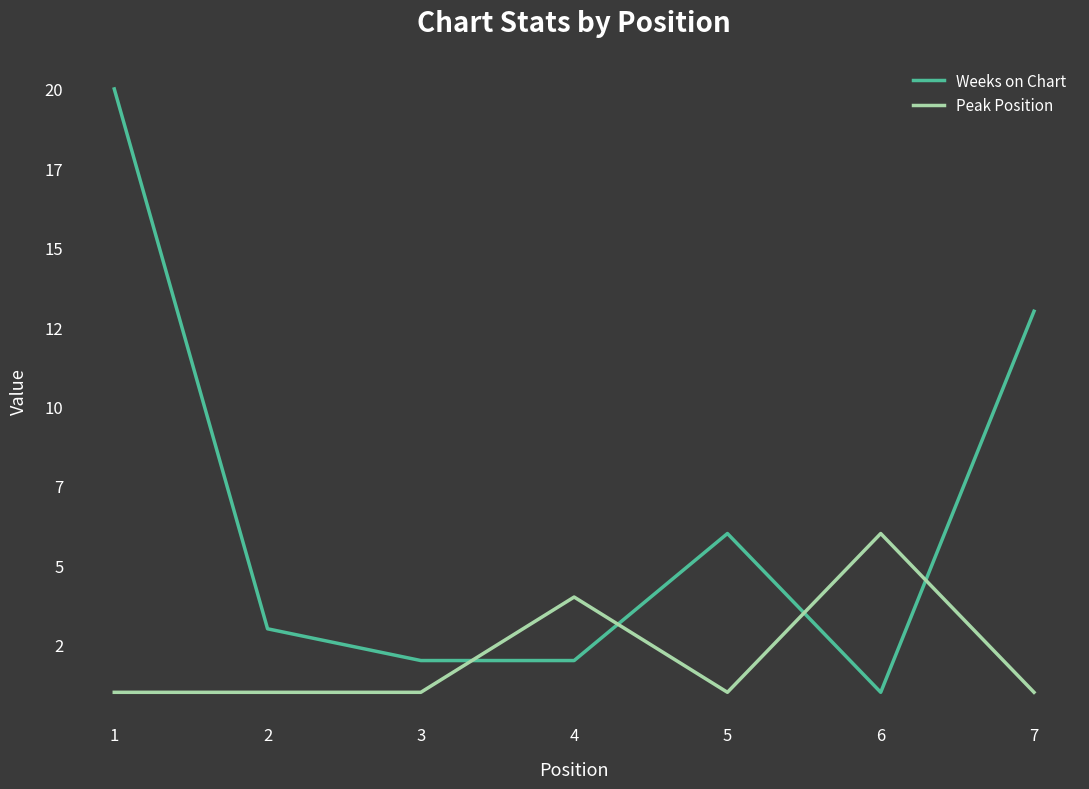

What is the lowest value of the Peak Position series?

1